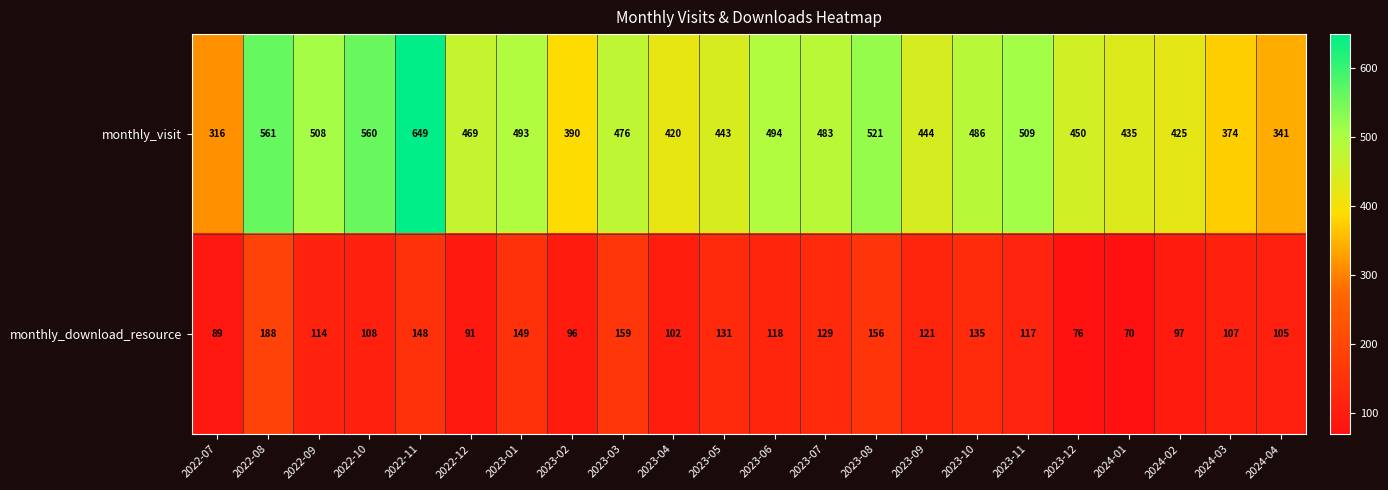

At which category does the chart reach its peak across all series?

2022-11